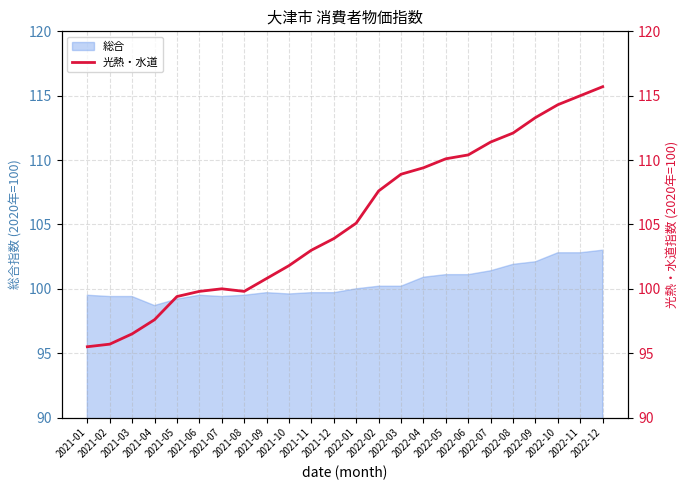

What is the maximum value for 総合?

103.0